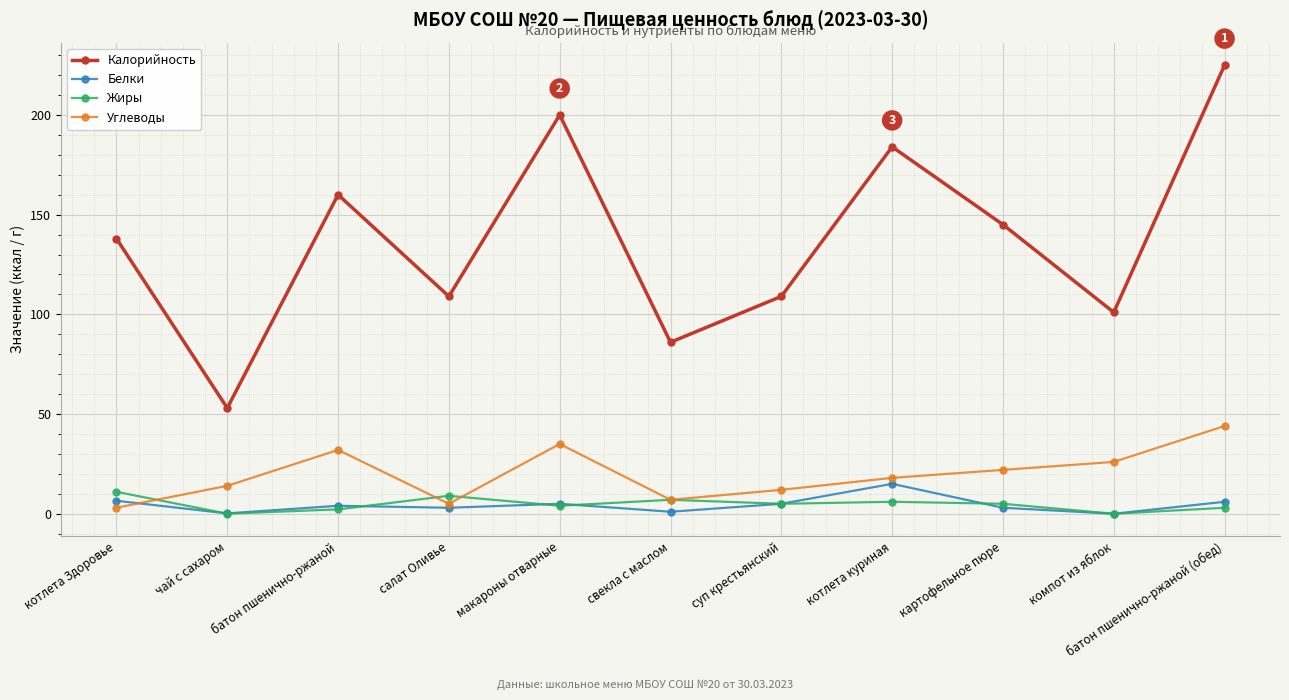

What is the lowest value of the Калорийность series?

53.0